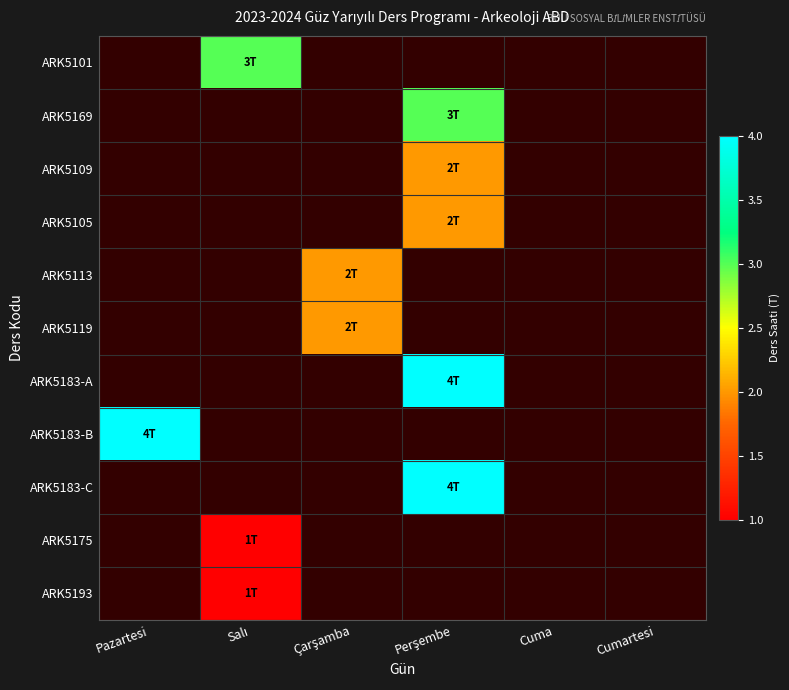

Which series has the largest range (max minus min)?

ARK5183-B